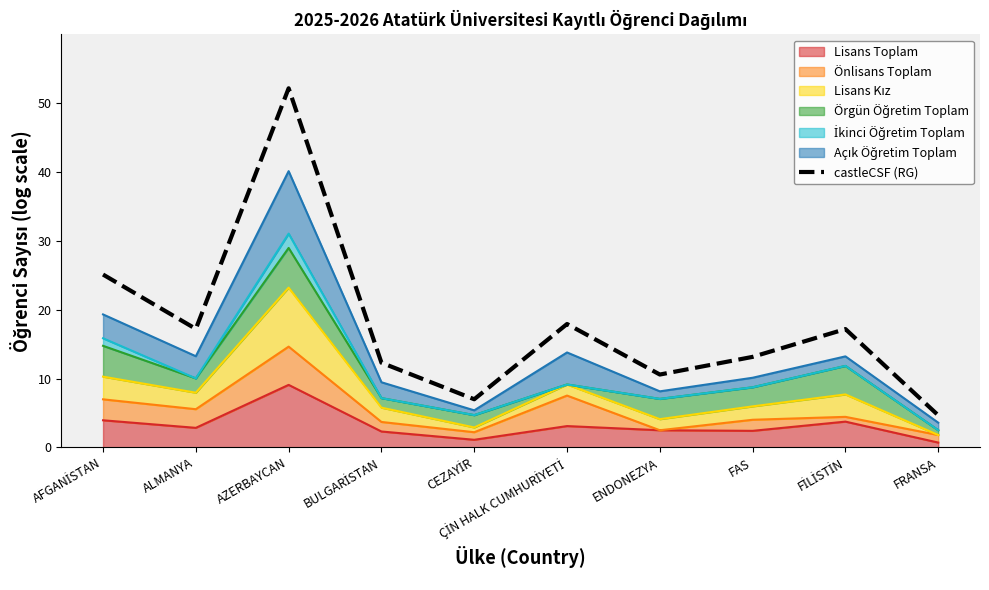

How many values exceed 17?

5